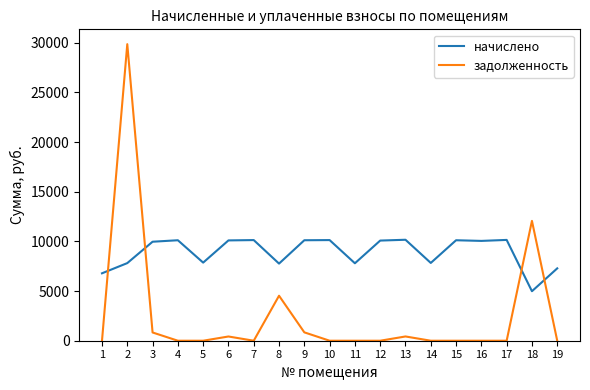

How many distinct data groups are displayed?

2